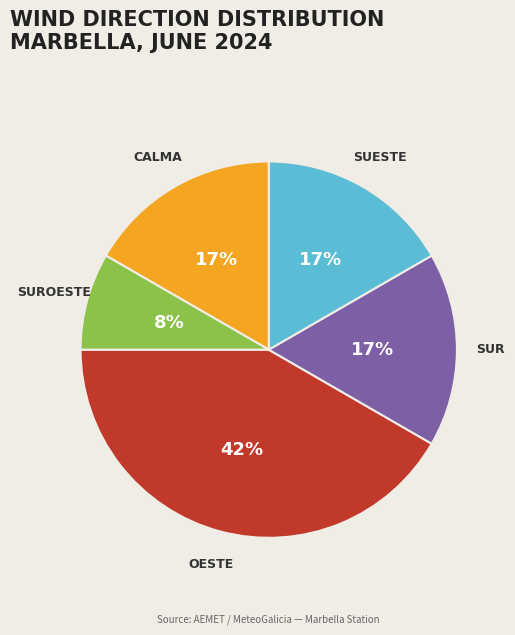

To the nearest percent, what is the average slice percentage?

20%